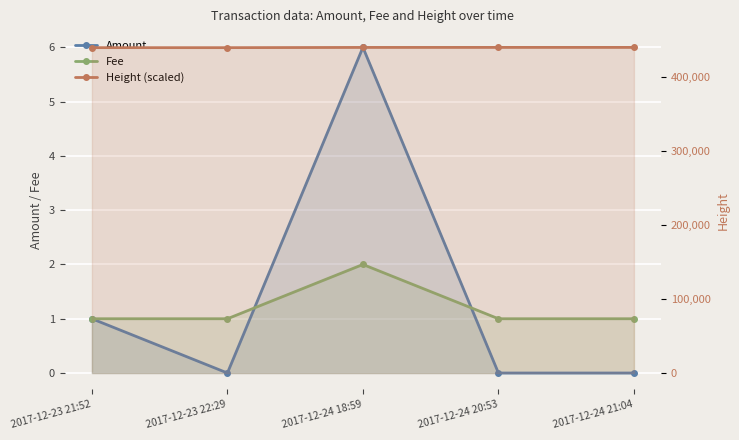

What is the greatest value displayed?

439959